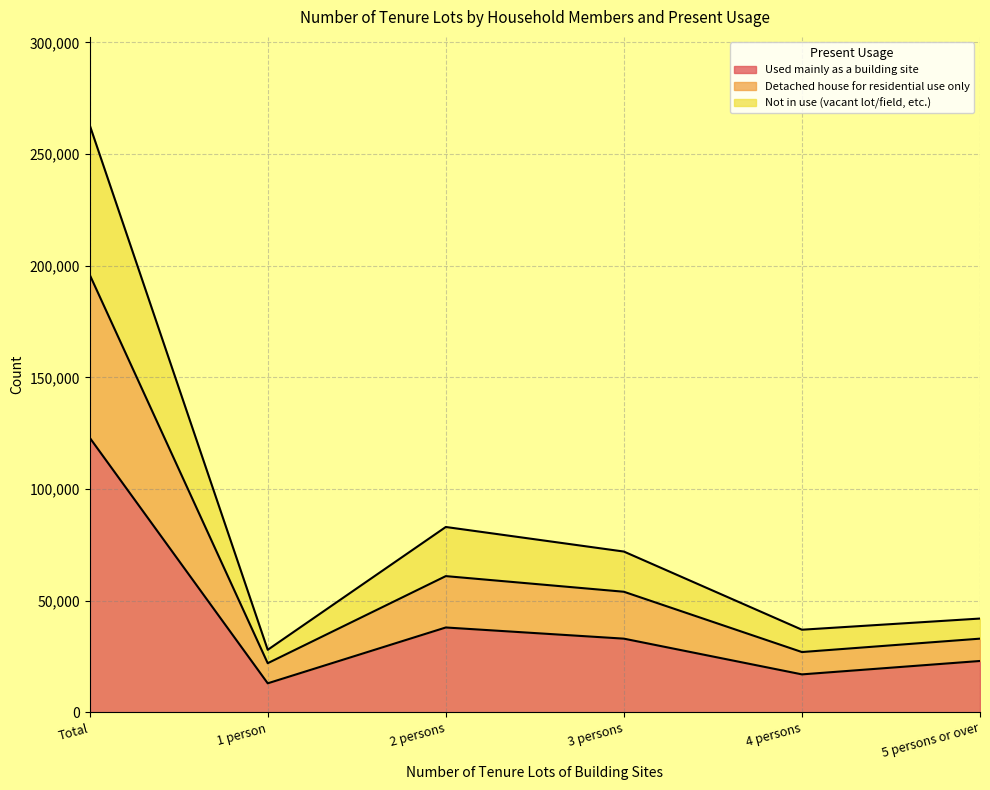

Count the number of categories in the chart.

6